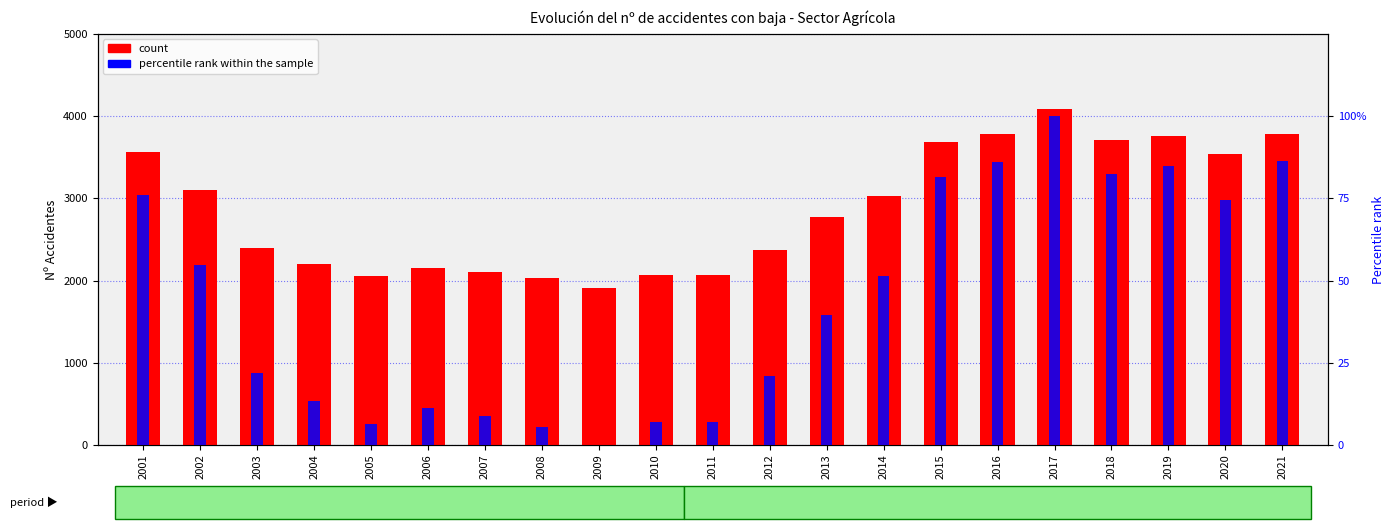

Which series changed the most between 2007 and 2008?

count